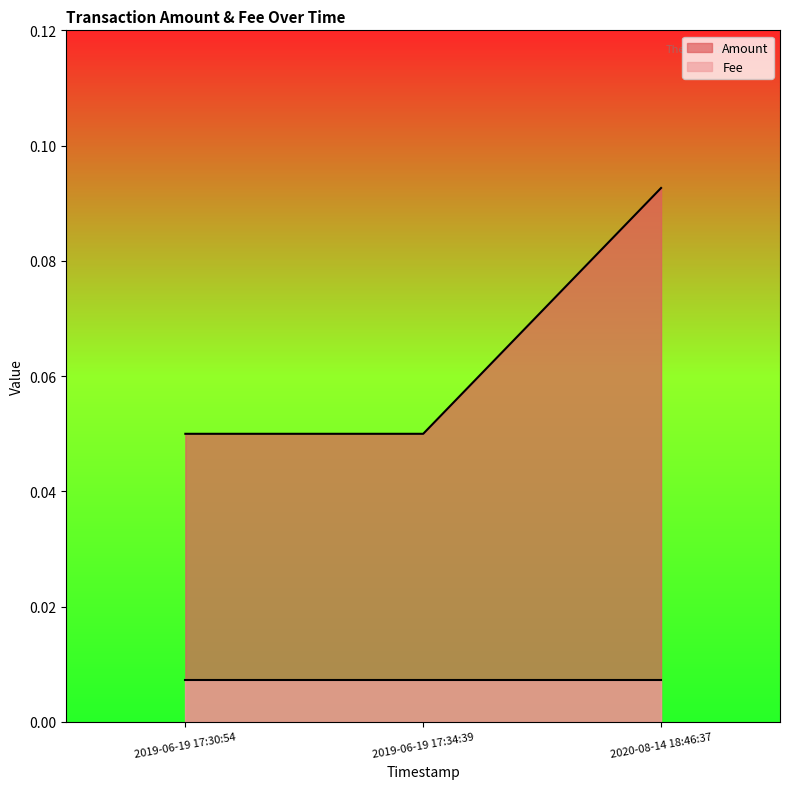

Which series changed the most between 2020-08-14 18:46:37 and 2019-06-19 17:34:39?

Amount